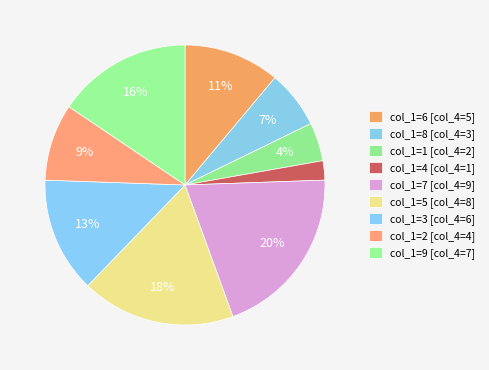

Count the number of slices in the pie.

9